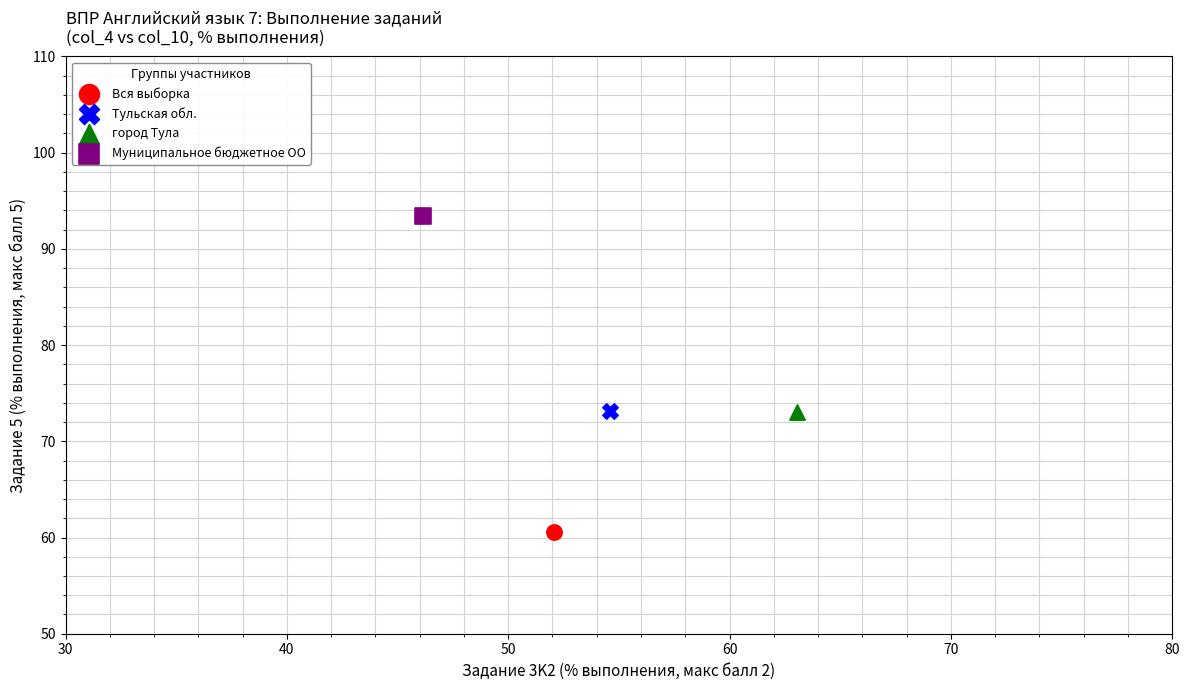

Which series contains the lowest Y value?

Вся выборка